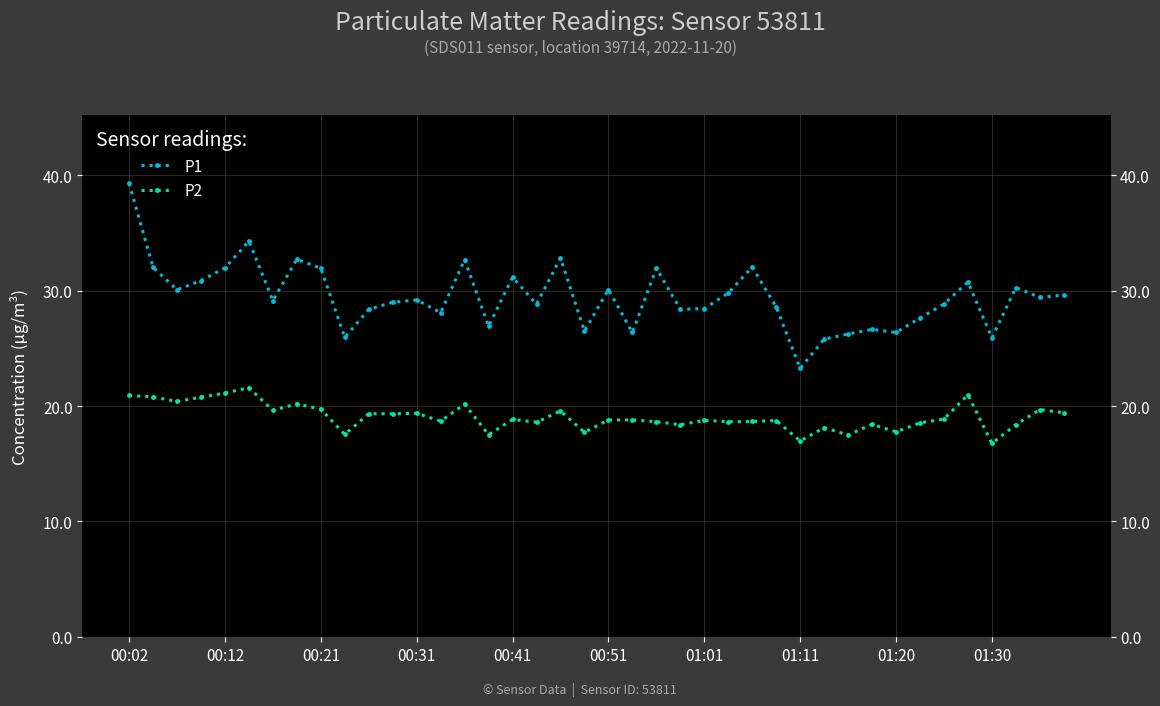

Does the chart display data point markers on the line(s)?

Yes